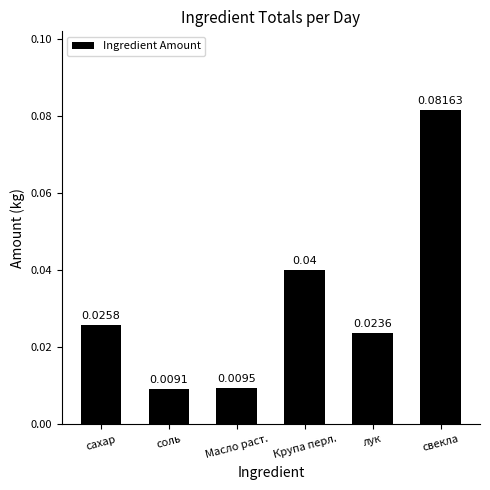

Where is the data nearest to the value 0?

соль